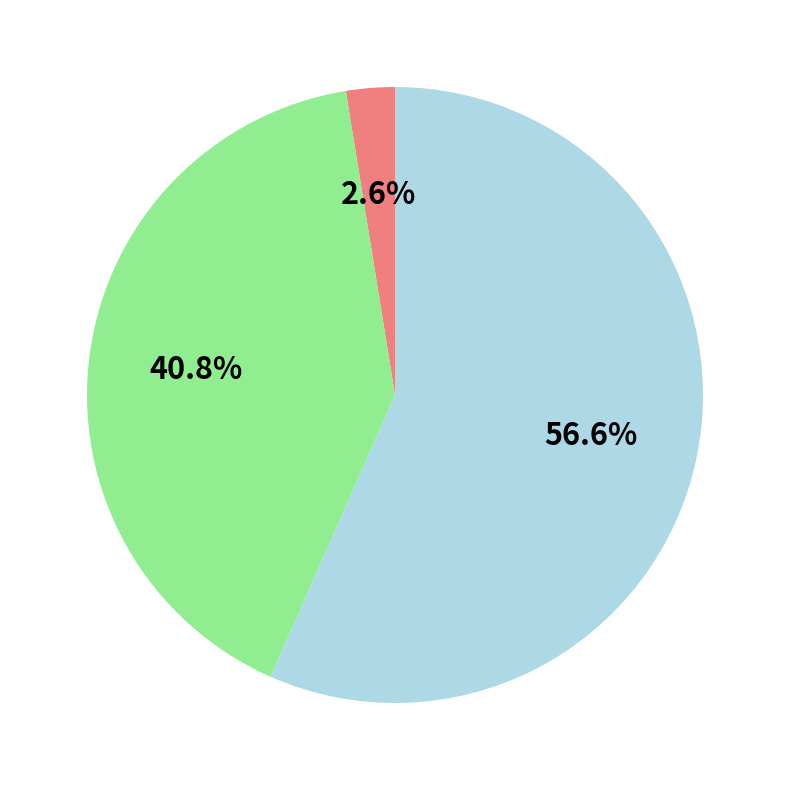

Is there any slice that represents more than half of the pie?

Yes